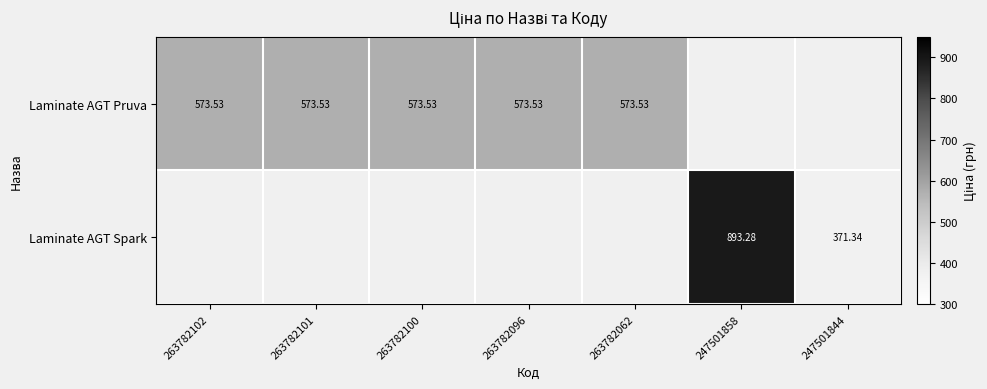

Which has a higher value, 263782062 or 263782100?

263782062